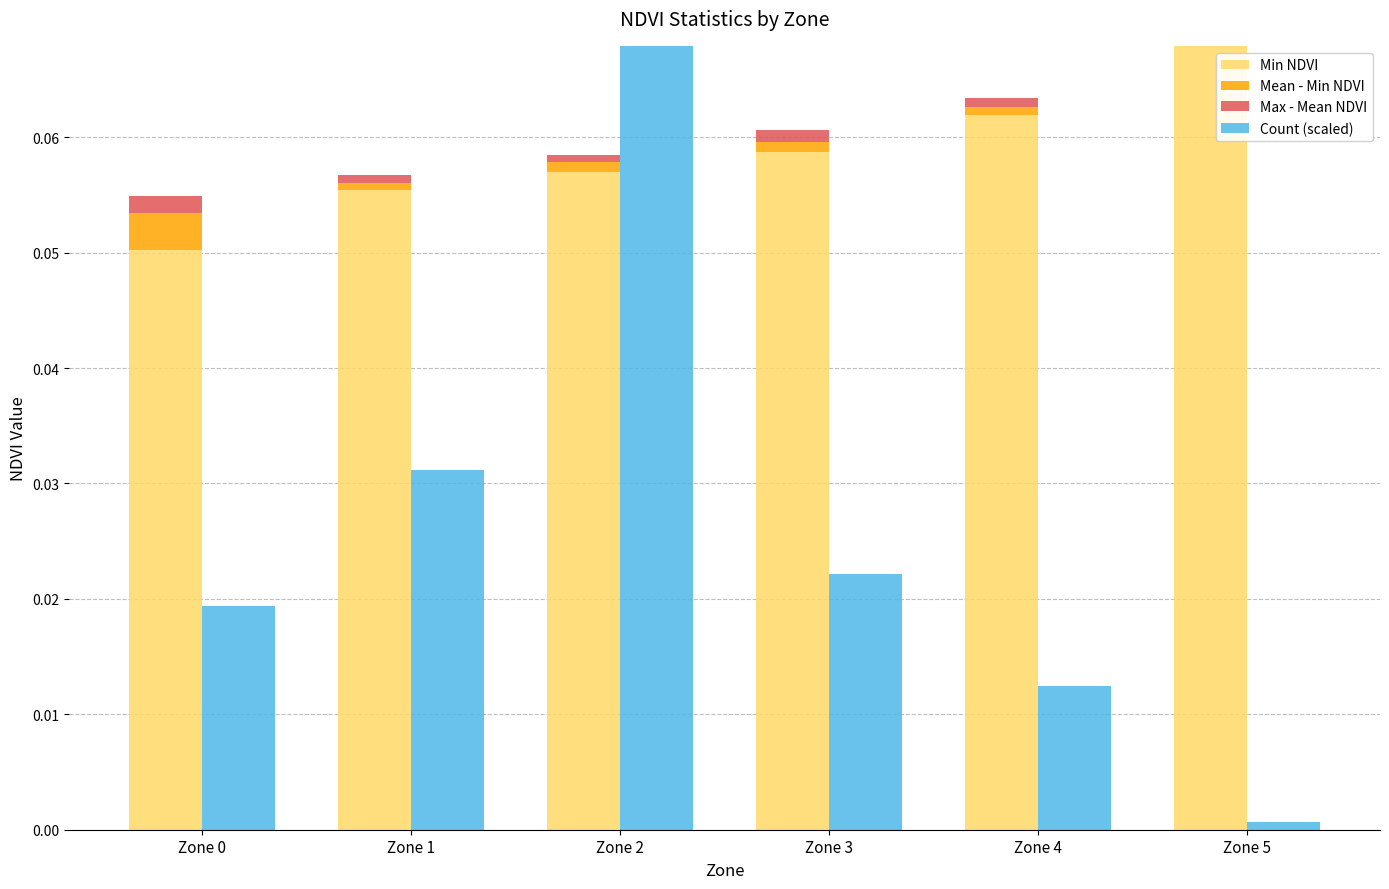

Is it true that Min NDVI equals 0.0 at Zone 4?

False